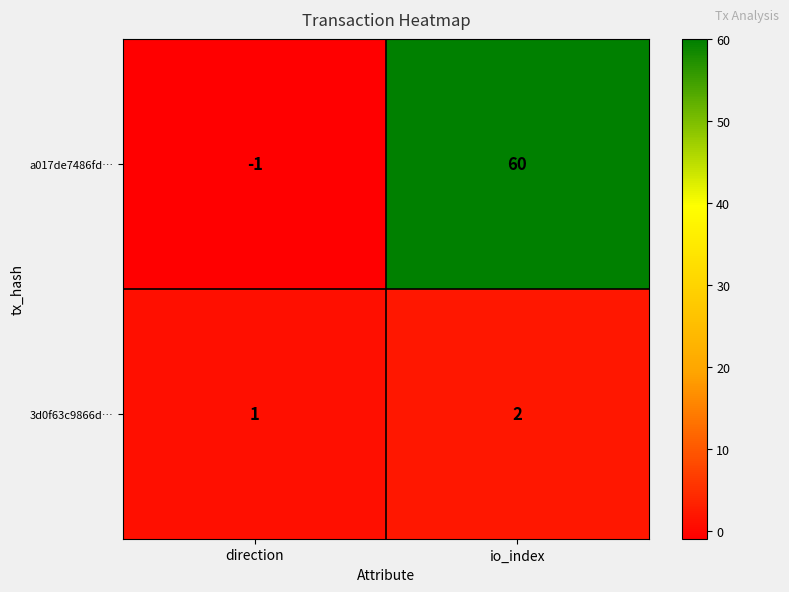

What is the difference between the maximum and minimum values in the a017de7486fd… series?

61